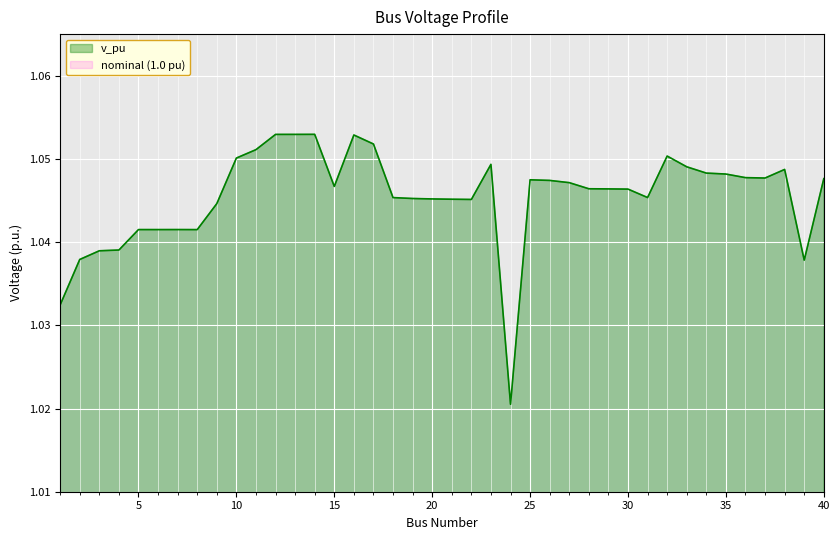

What is the ratio of the value at 15 to the value at 32?

1.0